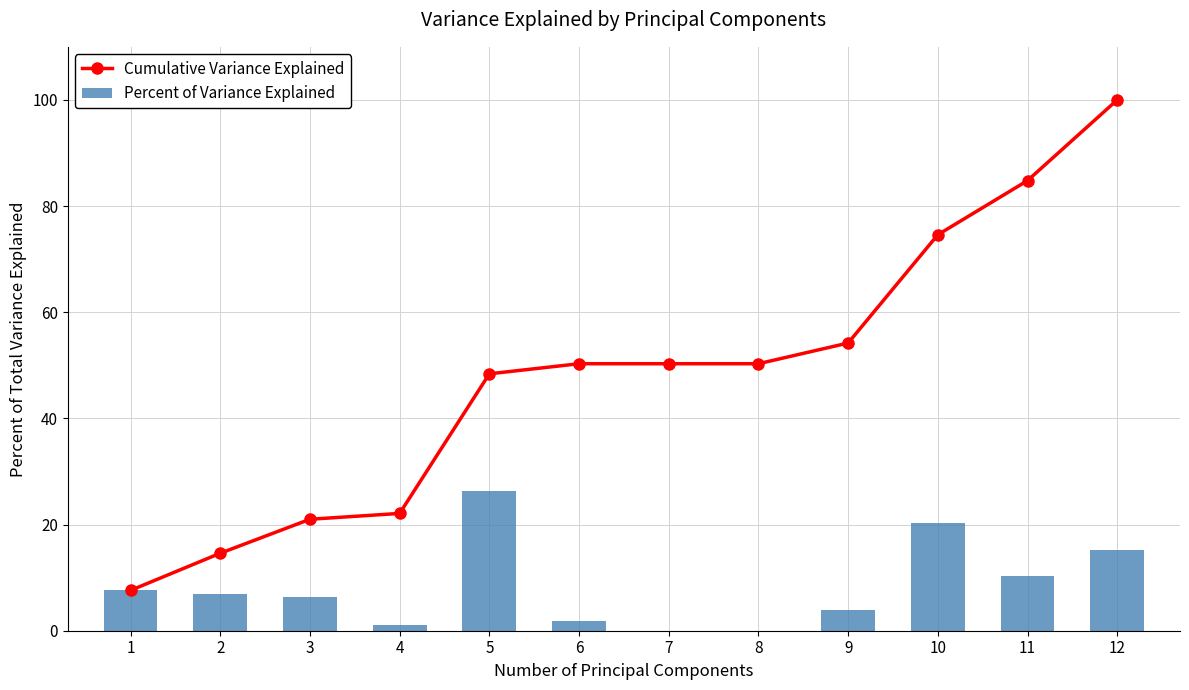

Which series has the largest total across all categories?

Cumulative Variance Explained